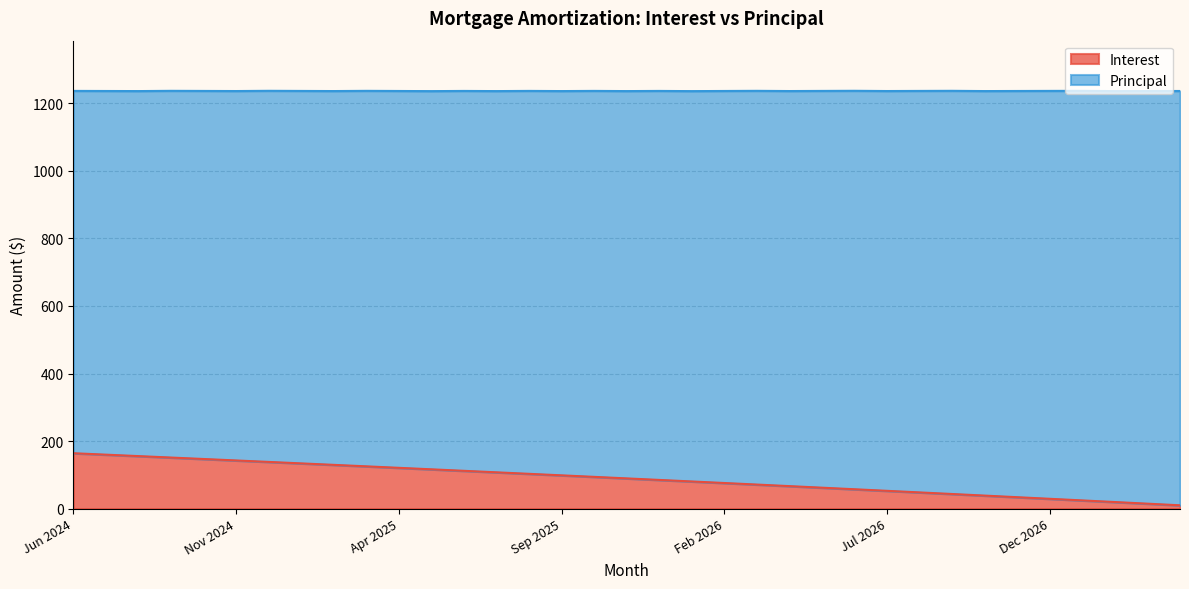

Rank the categories by value from highest to lowest.

Jun 2024, Jul 2024, Aug 2024, Sep 2024, Oct 2024, Nov 2024, Dec 2024, Jan 2025, Feb 2025, Mar 2025, Apr 2025, May 2025, Jun 2025, Jul 2025, Aug 2025, Sep 2025, Oct 2025, Nov 2025, Dec 2025, Jan 2026, Feb 2026, Mar 2026, Apr 2026, May 2026, Jun 2026, Jul 2026, Aug 2026, Sep 2026, Oct 2026, Nov 2026, Dec 2026, Jan 2027, Feb 2027, Mar 2027, Apr 2027